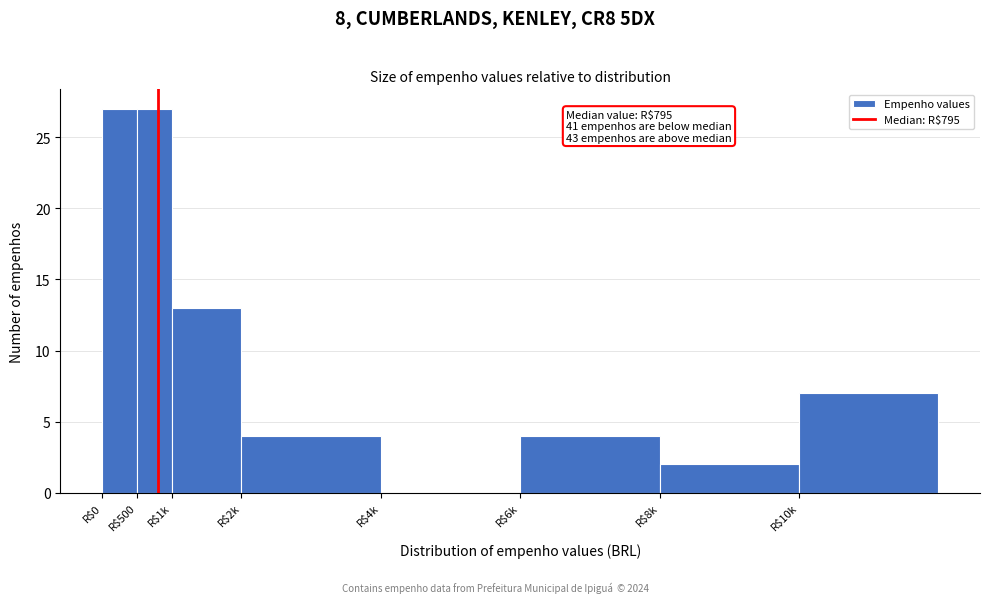

The value at R$8k is 3. True or false?

False